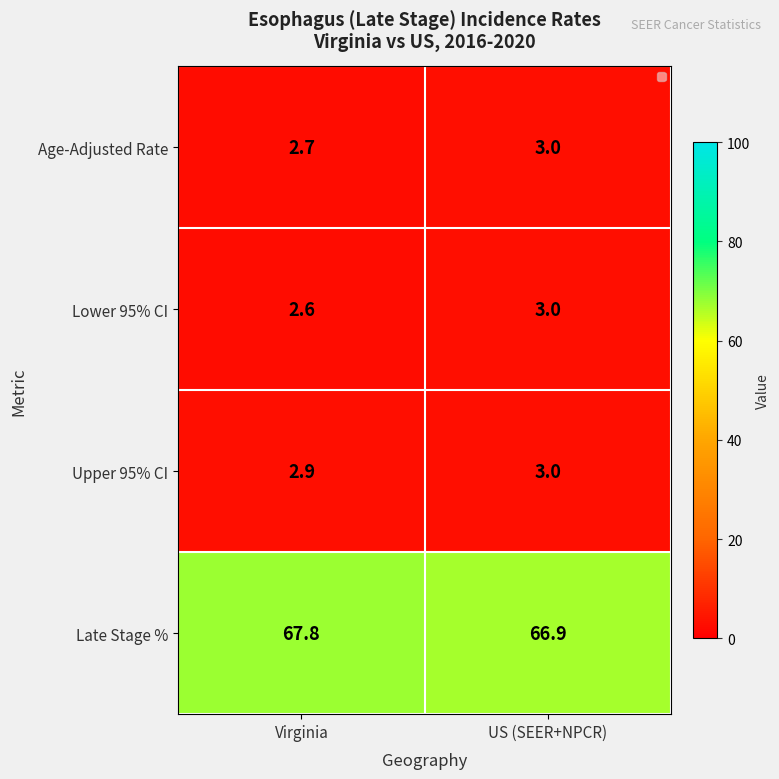

What is the total value across all series at Virginia?

76.0